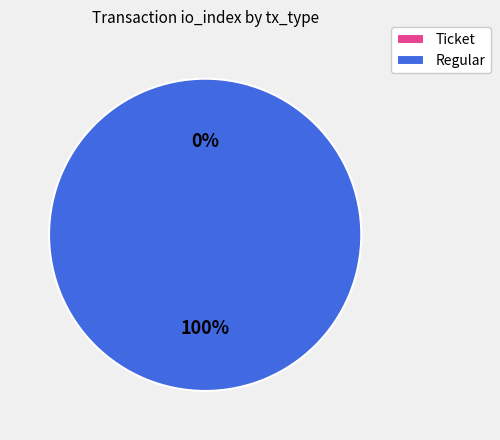

The Ticket slice represents 11% of the pie. True or false?

False